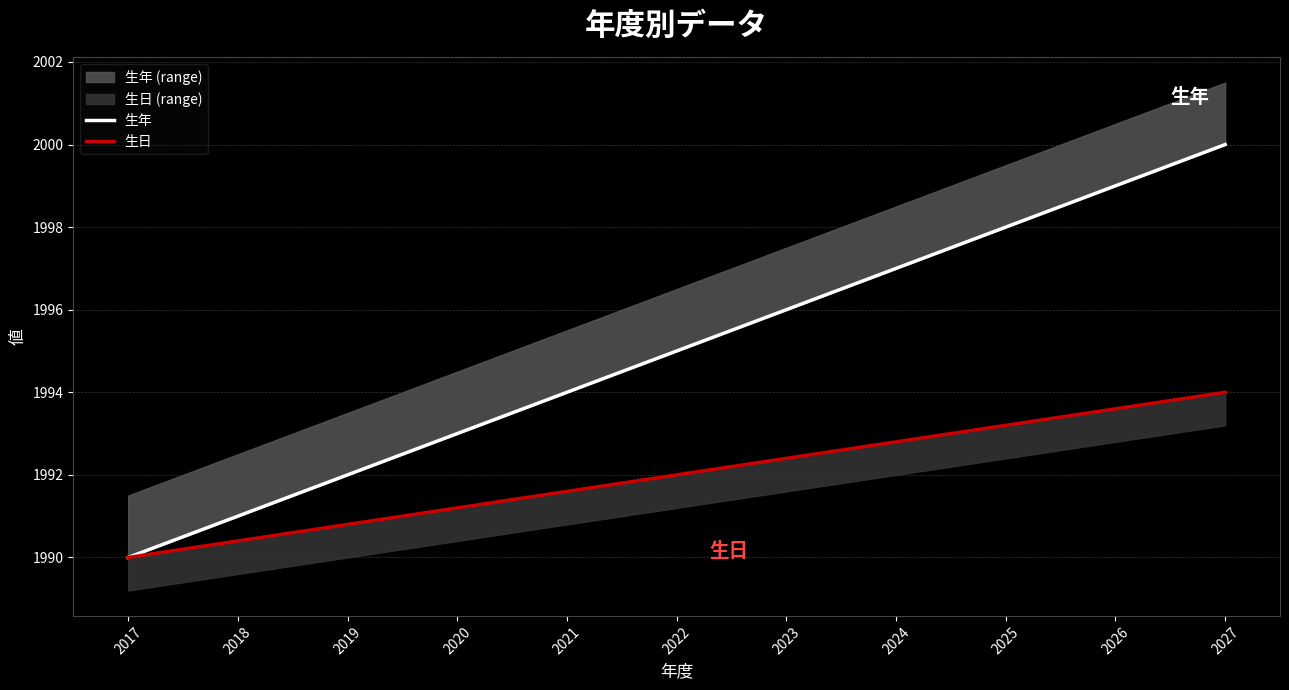

Rank the categories by 生年 value from lowest to highest.

2017, 2018, 2019, 2020, 2021, 2022, 2023, 2024, 2025, 2026, 2027